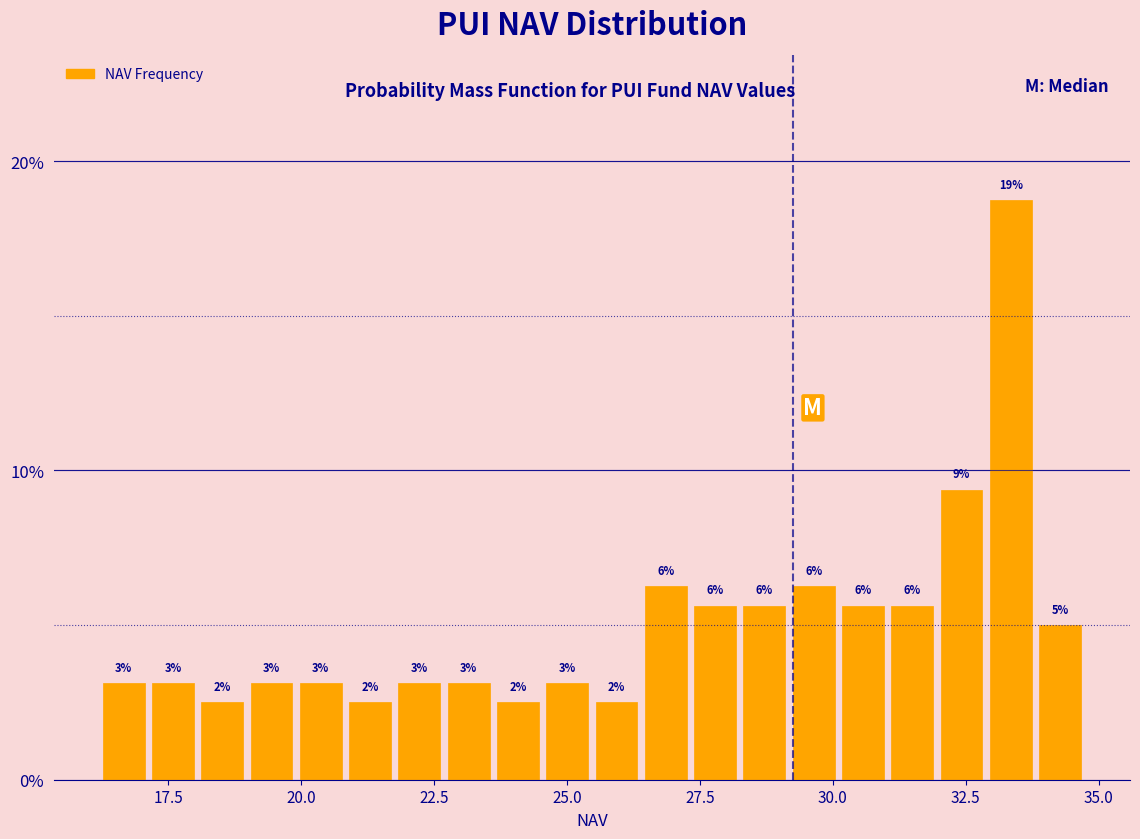

Around what value on the x-axis is the tallest bar? Give the approximate position of its centre, as read against the axis.

33.5